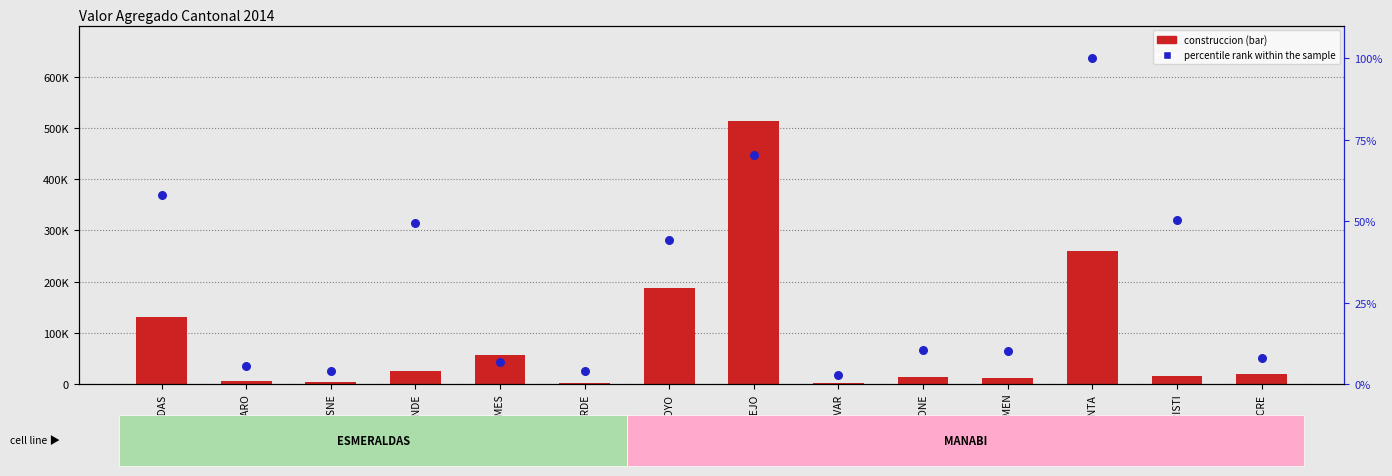

What is the total value across all series at SUCRE?

20144.7